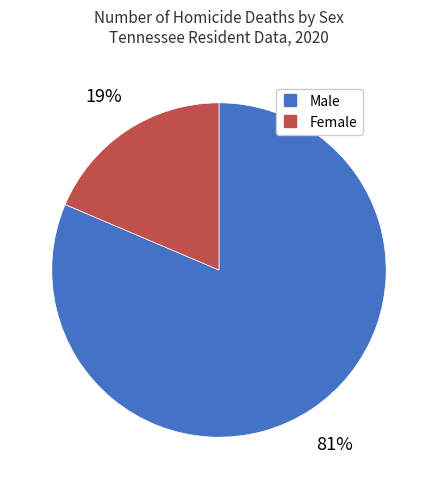

What percentage is the Female slice, to the nearest percent?

19%